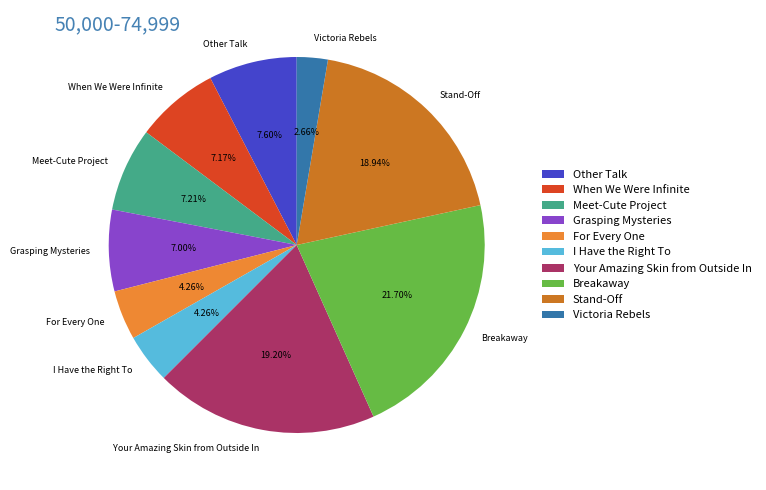

To the nearest percent, what is the combined percentage of When We Were Infinite and Meet-Cute Project?

14%